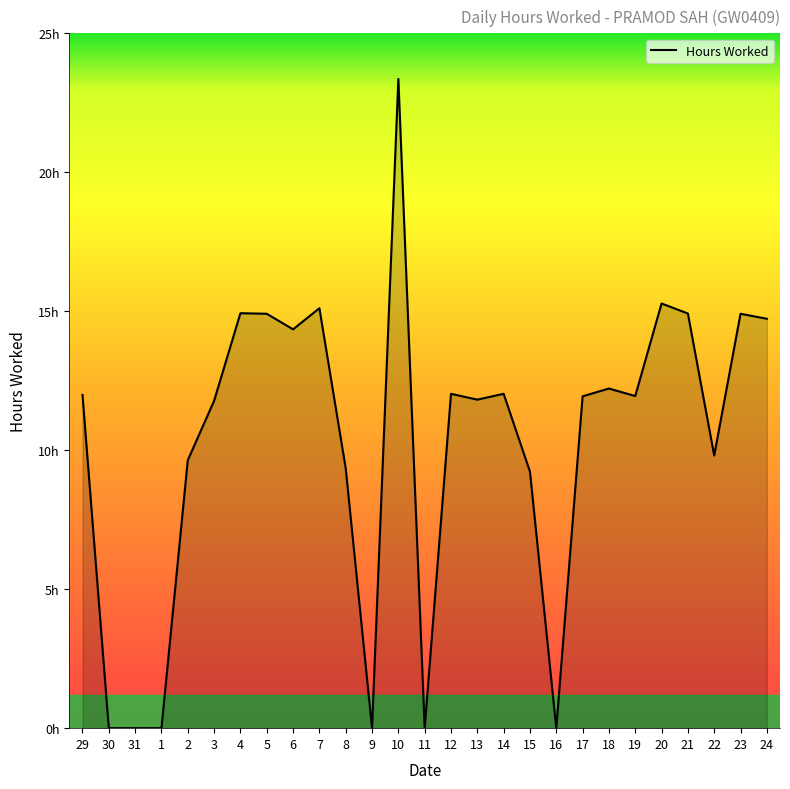

At which category does the data reach its first local peak?

4